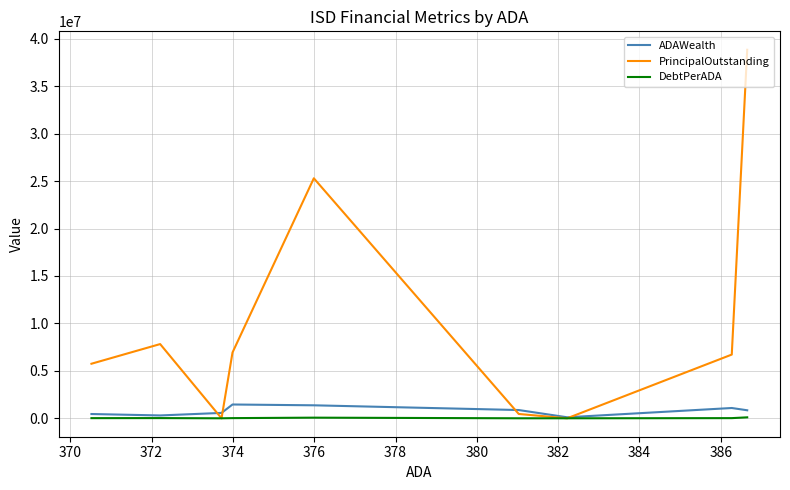

True or false: ADAWealth has more than 0 points higher than both neighbors.

True